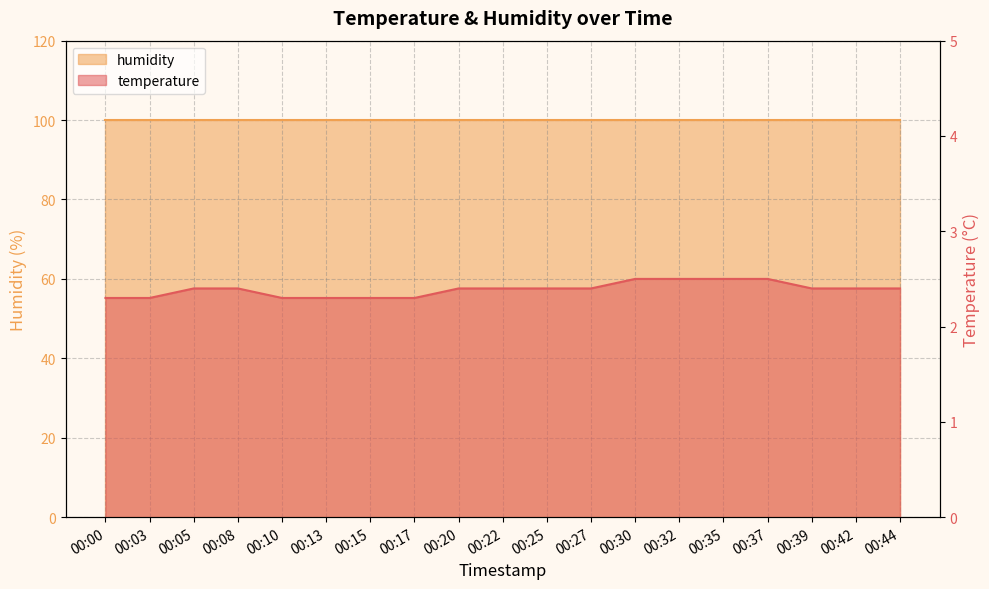

What is the minimum value shown in the chart?

2.3